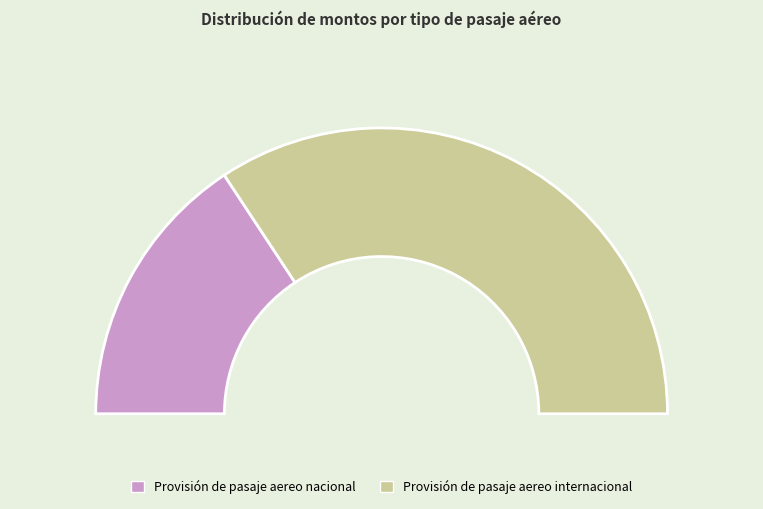

To the nearest percent, what percentage of the pie is Provisión de pasaje aereo nacional?

31%